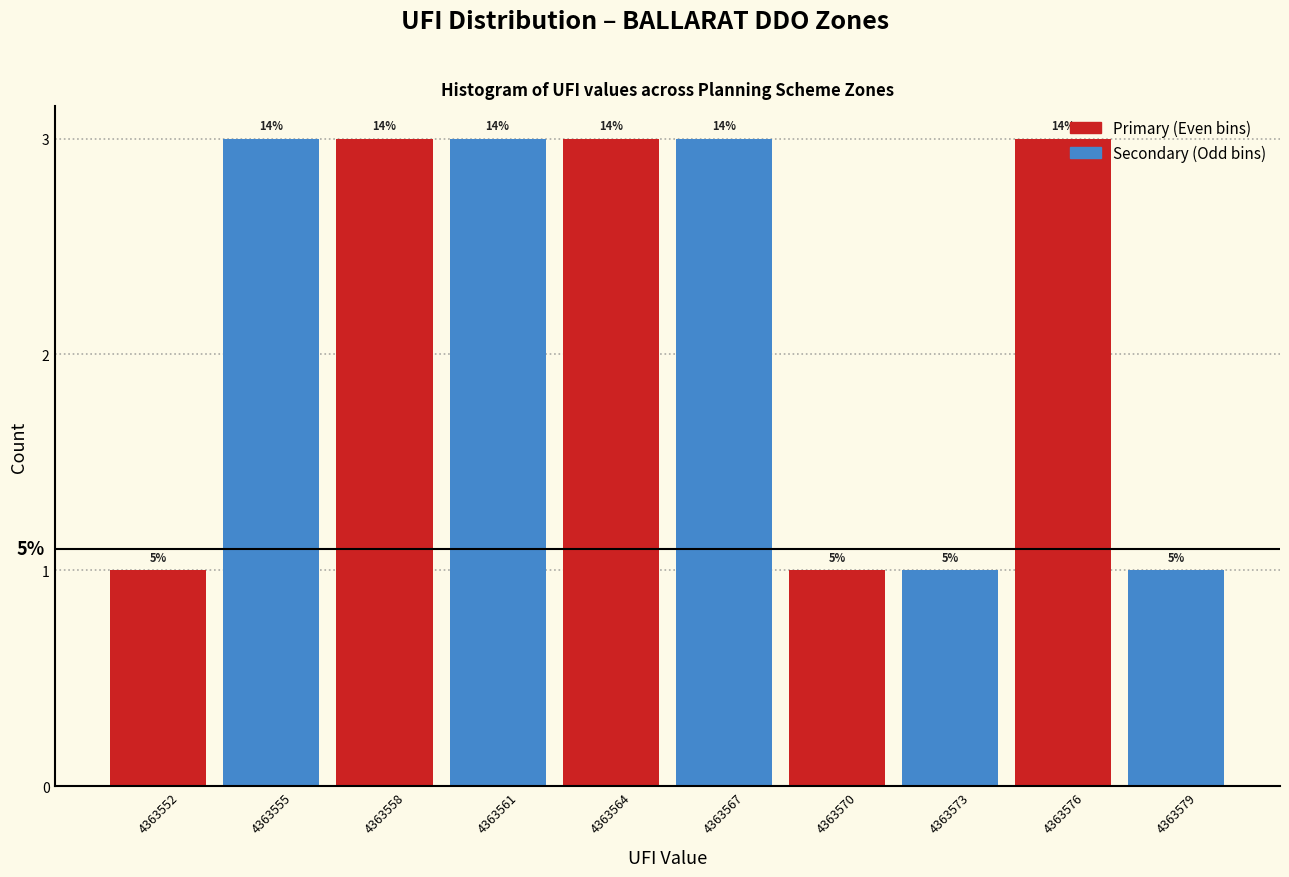

Are the bars horizontal?

No